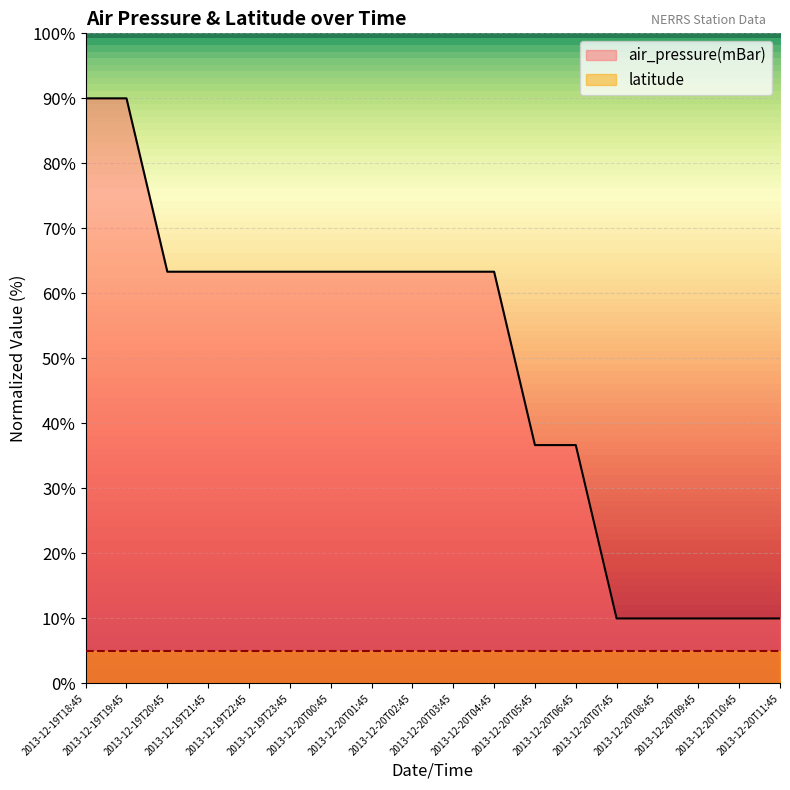

Where is the data nearest to the value 50?

2013-12-19T20:45